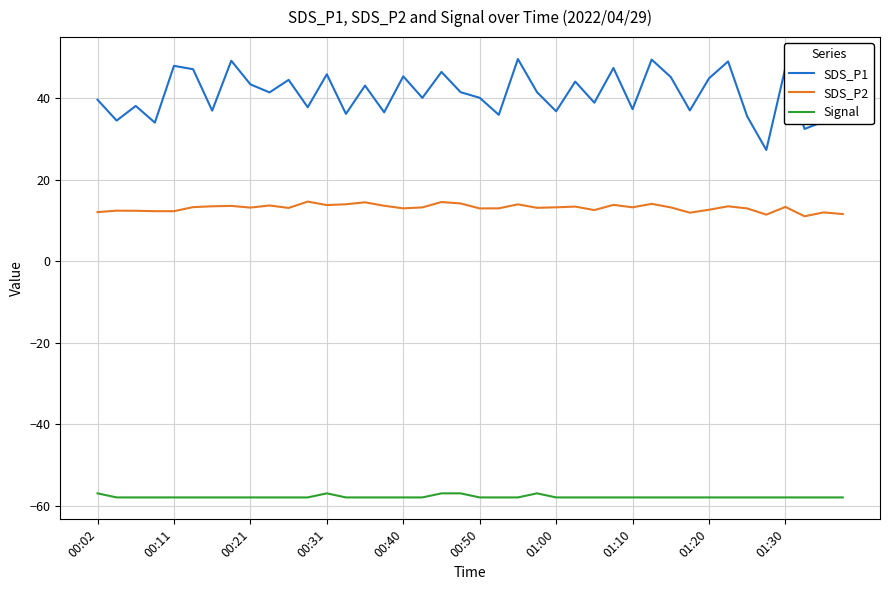

List the series in order of their overall mean, highest first.

SDS_P1, SDS_P2, Signal